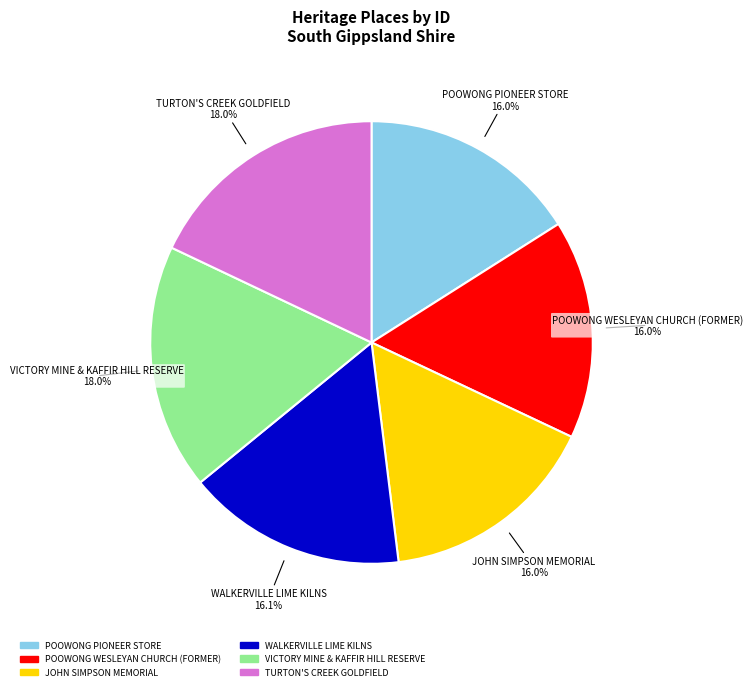

Which has a higher value, VICTORY MINE & KAFFIR HILL RESERVE or POOWONG WESLEYAN CHURCH (FORMER)?

VICTORY MINE & KAFFIR HILL RESERVE